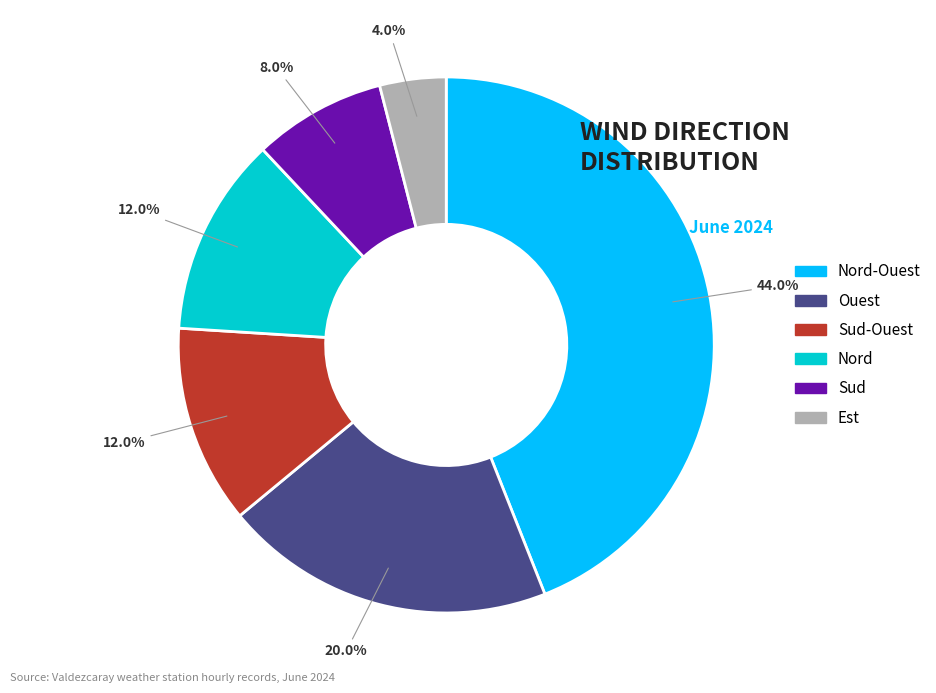

Which has a higher value, Sud-Ouest or Ouest?

Ouest